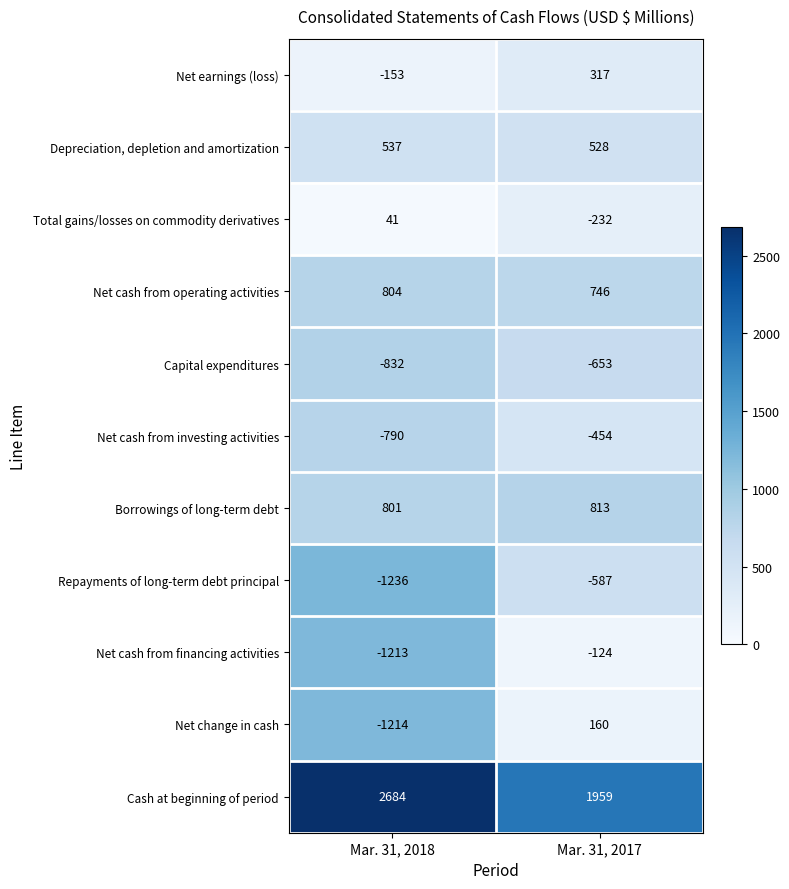

Reading left to right, transcribe all the data shown in this chart.

Net earnings (loss): -153	317
Depreciation, depletion and amortization: 537	528
Total gains/losses on commodity derivatives: 41	-232
Net cash from operating activities: 804	746
Capital expenditures: -832	-653
Net cash from investing activities: -790	-454
Borrowings of long-term debt: 801	813
Repayments of long-term debt principal: -1236	-587
Net cash from financing activities: -1213	-124
Net change in cash: -1214	160
Cash at beginning of period: 2684	1959